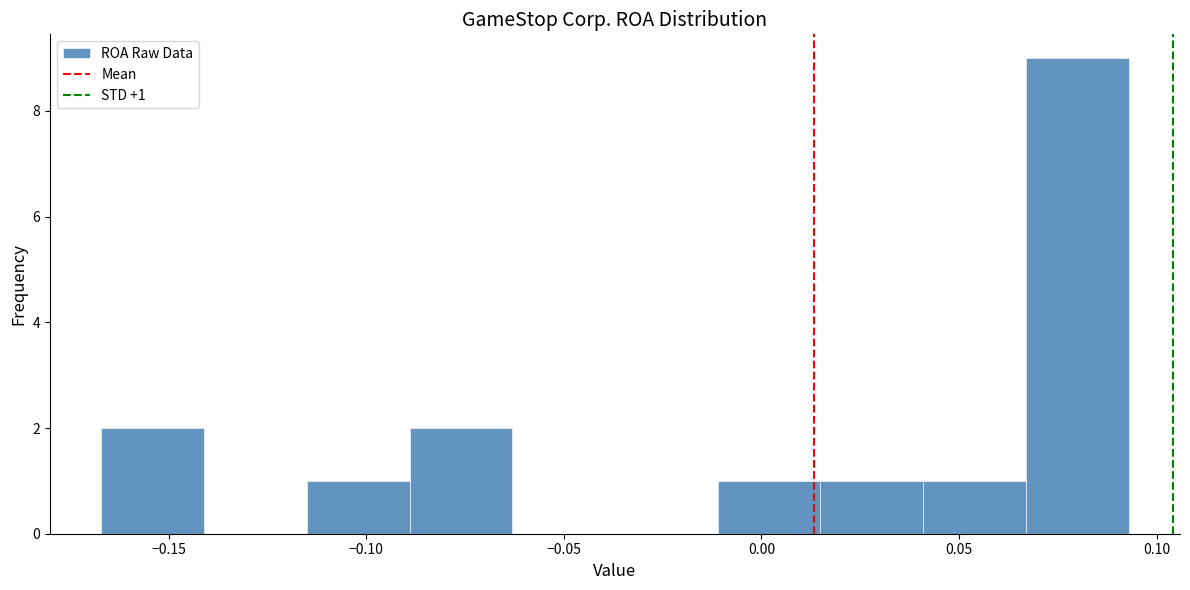

Which range on the x-axis has the tallest bar?

0.065 to 0.095